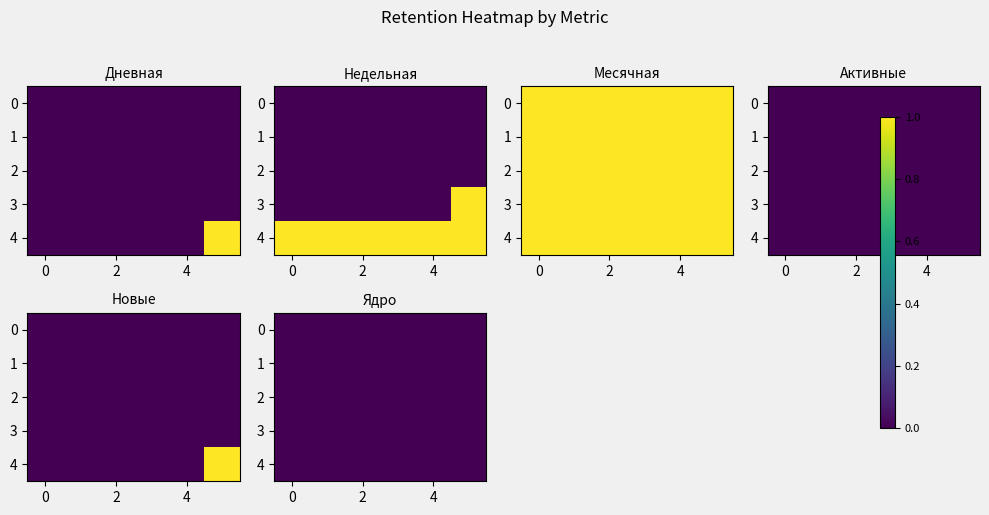

What is the maximum value shown in the chart?

1